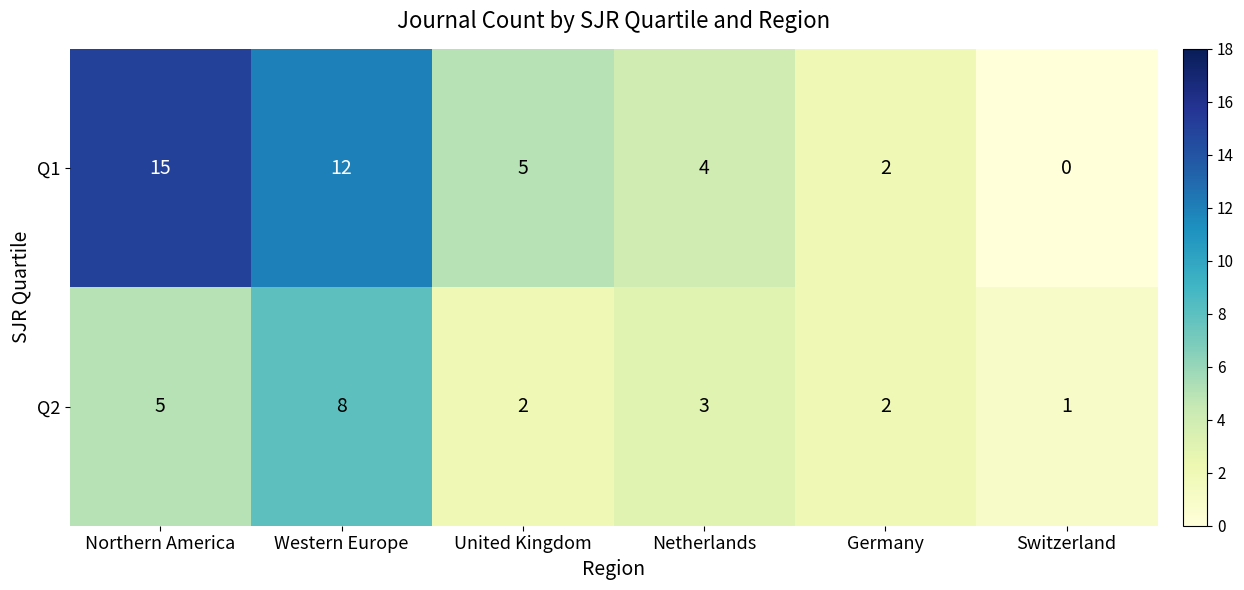

The value of Q2 at Netherlands is 3. True or false?

True